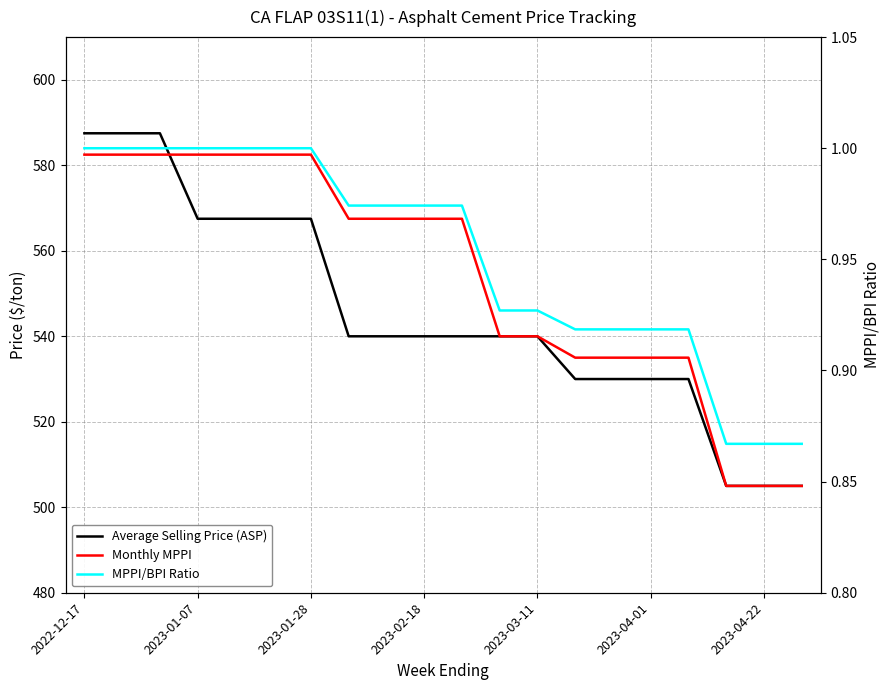

At which category does the chart reach its minimum across all series?

17